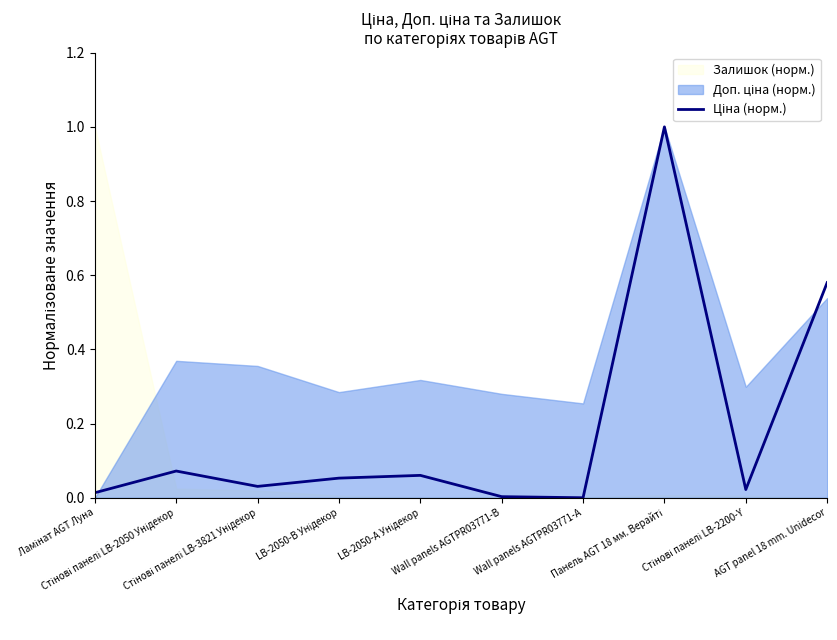

Between Стінові панелі LB-2200-Y and Панель AGT 18 мм. Верайті, which is larger?

Панель AGT 18 мм. Верайті